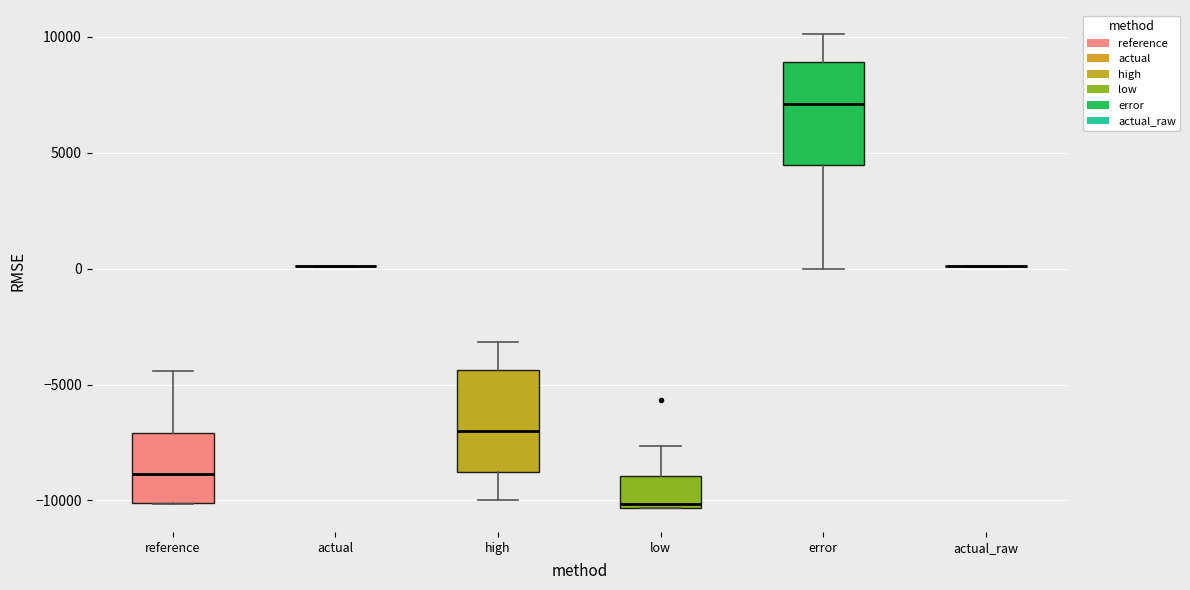

Reading left to right, read every box against the y-axis: the position of its median line, the range the box covers, and the ends of its whiskers. The values are not printed on the chart, so give them approximately, as read against the axis.

reference: median -9000, box -10000 to -7000, whiskers -10000 to -4500
actual: box collapsed to a line at 0, whiskers 0 to 0
high: median -7000, box -9000 to -4500, whiskers -10000 to -3000
low: median -10000, box -10500 to -9000, whiskers -10500 to -7500
error: median 7000, box 4500 to 9000, whiskers 0 to 10000
actual_raw: box collapsed to a line at 0, whiskers 0 to 0